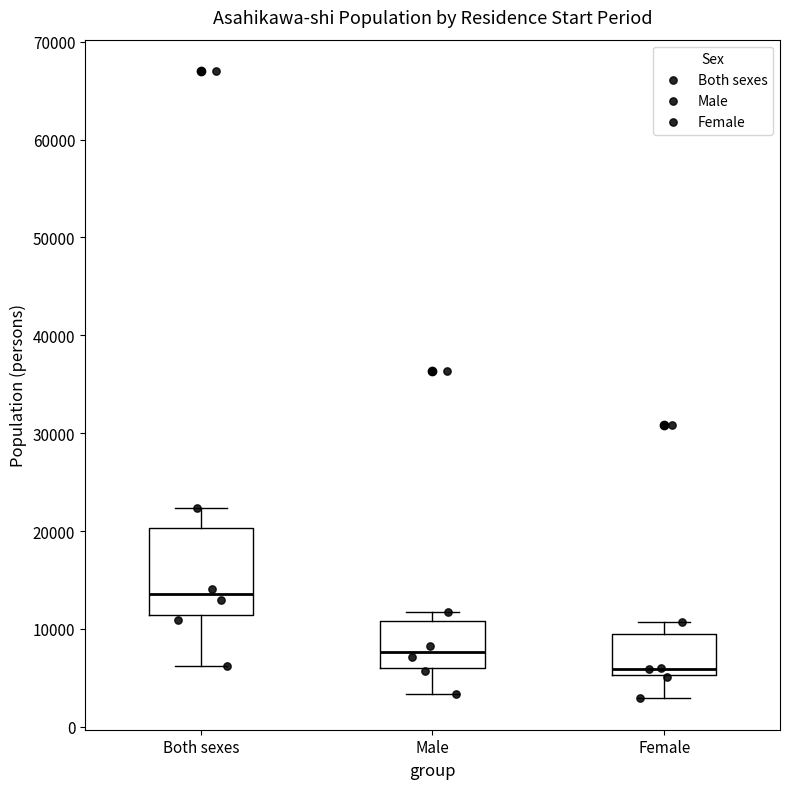

Reading left to right, transcribe this box plot: for each box, give where its median line is, the range the box spans, and where its two whiskers end, as read against the y-axis. The values are not printed on the chart, so give them approximately, as read against the axis.

Both sexes: median 14000, box 11000 to 20000, whiskers 6000 to 22000
Male: median 8000, box 6000 to 11000, whiskers 3000 to 12000
Female: median 6000, box 5000 to 10000, whiskers 3000 to 11000